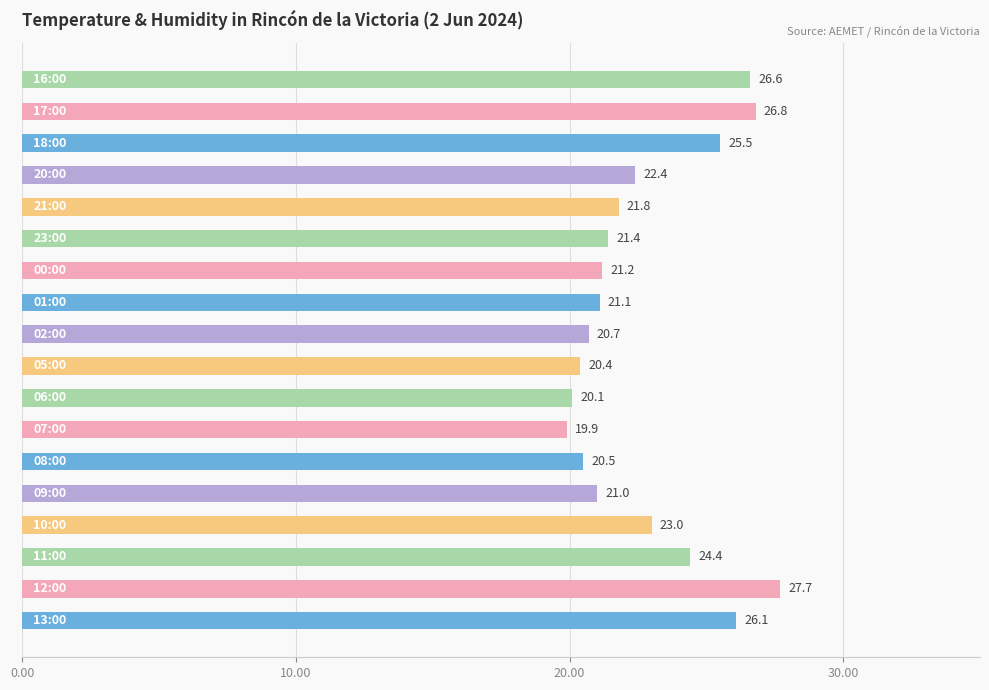

What is the average value?

22.8